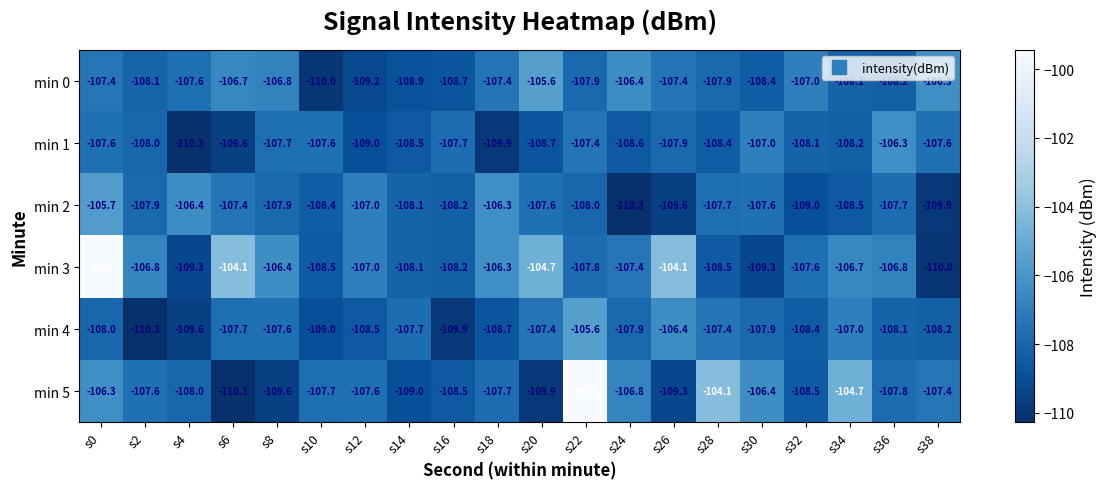

Which series changed the most between s0 and s4?

min 3